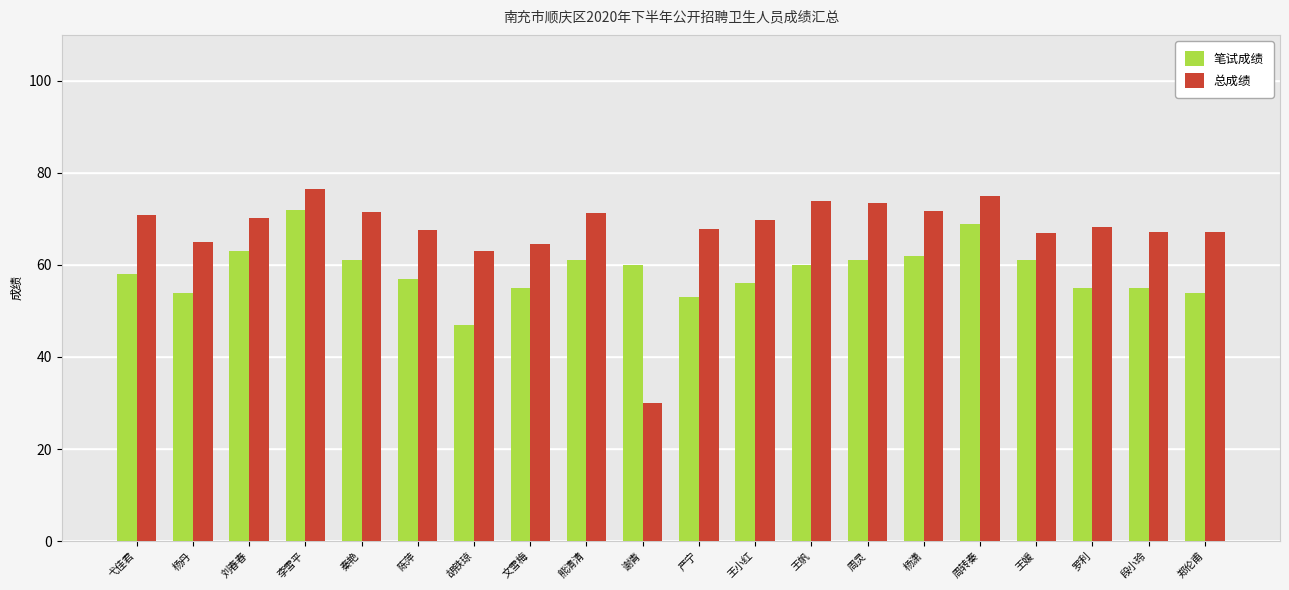

What is the maximum value shown in the chart?

76.4